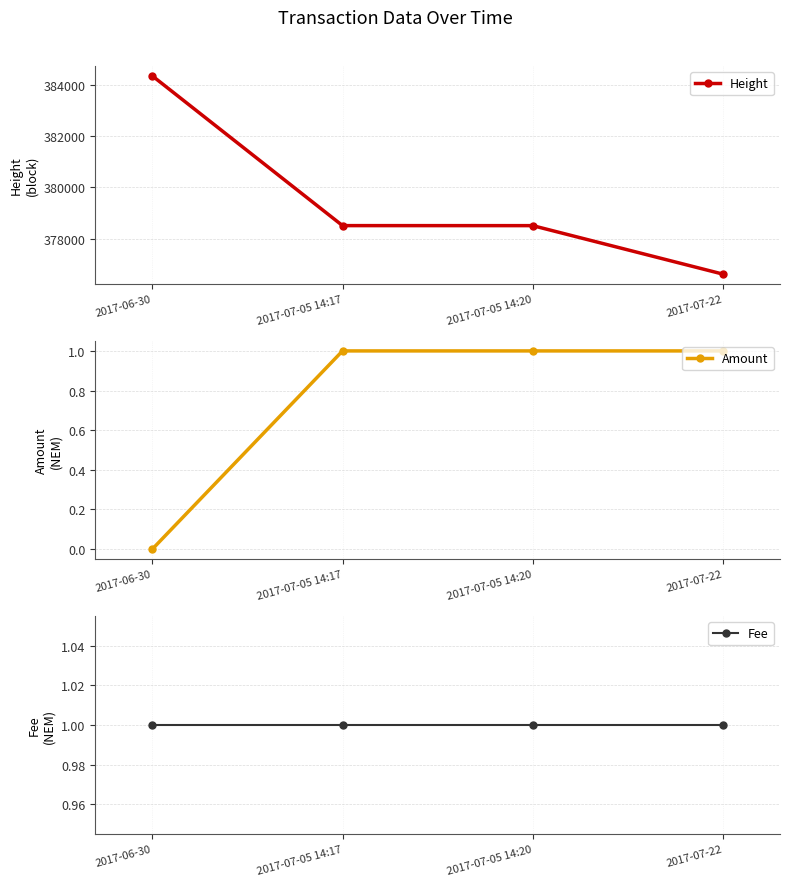

What value does the Height series have at 2017-06-30, to the nearest 50?

384350